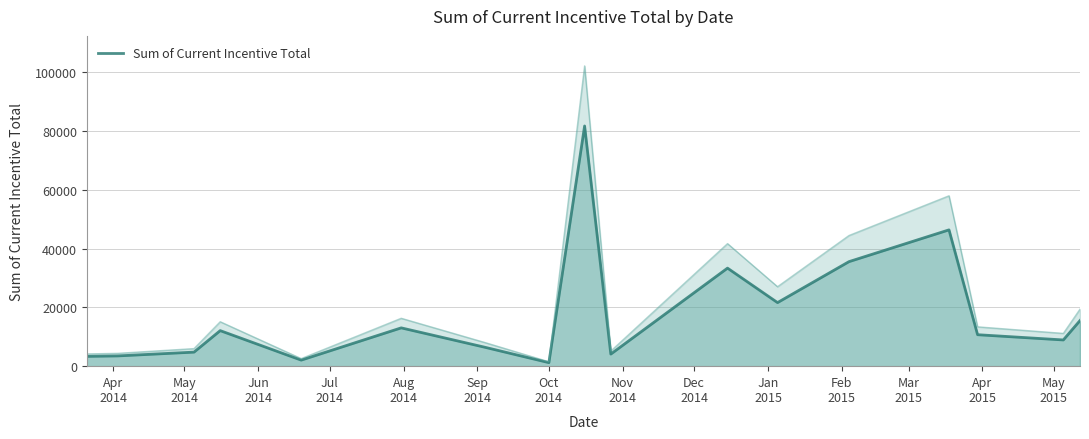

What is the maximum value for Sum of Current Incentive Total?

81770.2